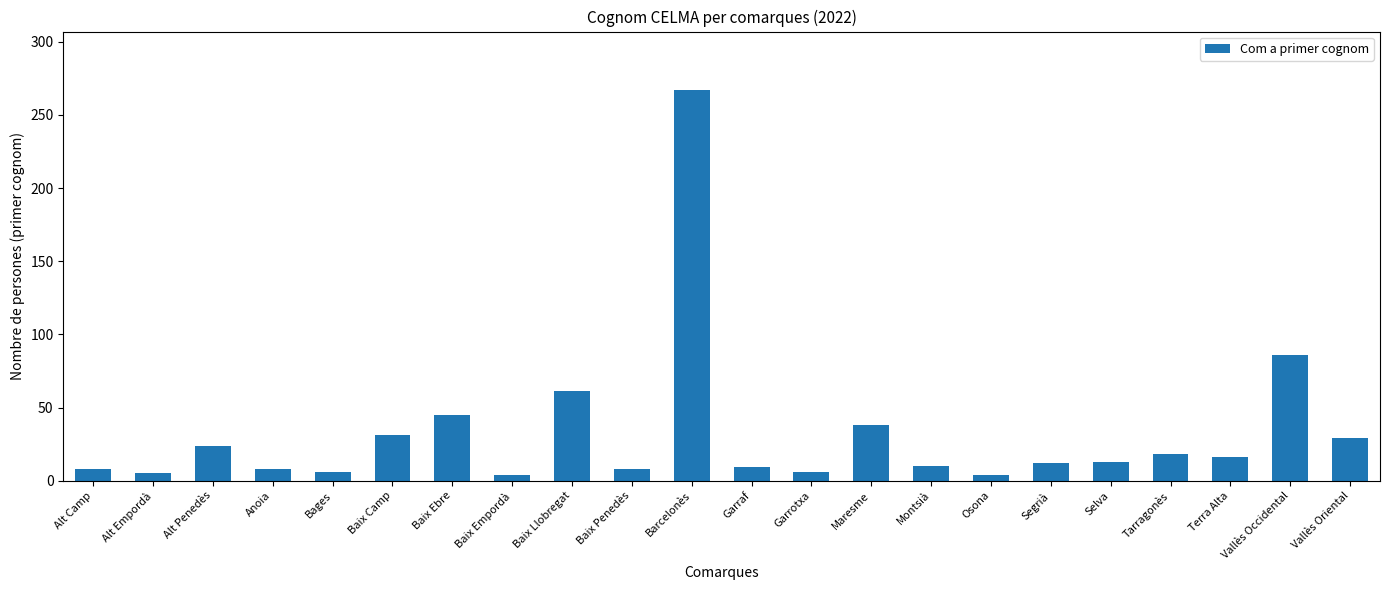

True or false: the data shows 12 at Alt Penedès.

False